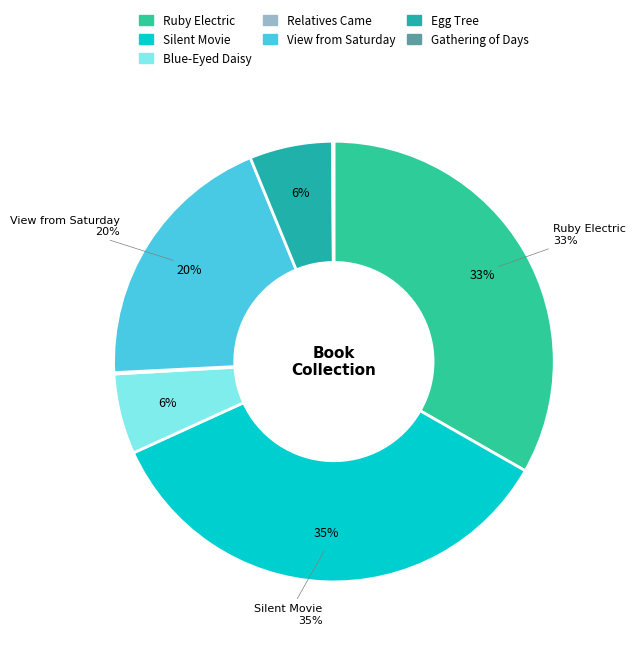

Is there a majority slice in this chart?

No